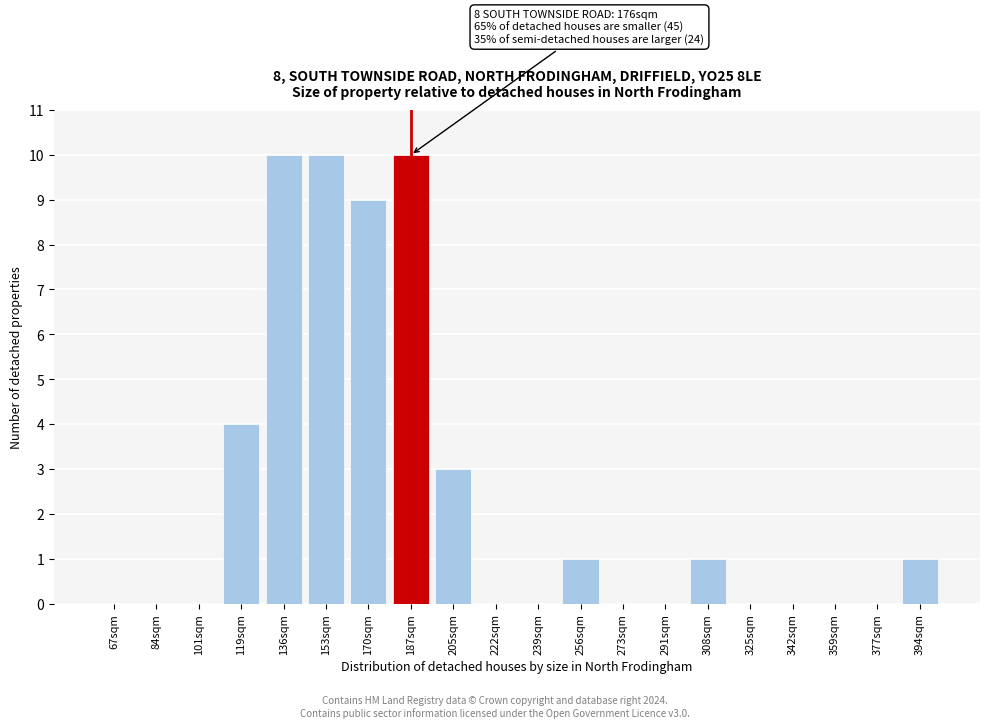

Reading left to right, list all the values displayed in this chart.

67sqm=0	84sqm=0	101sqm=0	119sqm=4	136sqm=10	153sqm=10	170sqm=9	187sqm=10	205sqm=3	222sqm=0	239sqm=0	256sqm=1	273sqm=0	291sqm=0	308sqm=1	325sqm=0	342sqm=0	359sqm=0	377sqm=0	394sqm=1